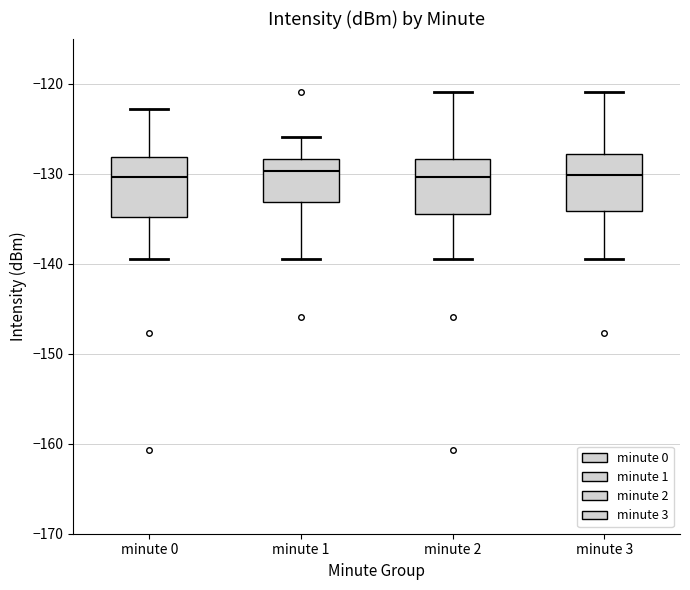

Reading left to right, transcribe this box plot: for each box, give where its median line is, the range the box spans, and where its two whiskers end, as read against the y-axis. The values are not printed on the chart, so give them approximately, as read against the axis.

minute 0: median -130, box -135 to -128, whiskers -139 to -123
minute 1: median -130, box -133 to -128, whiskers -139 to -126
minute 2: median -130, box -134 to -128, whiskers -139 to -121
minute 3: median -130, box -134 to -128, whiskers -139 to -121